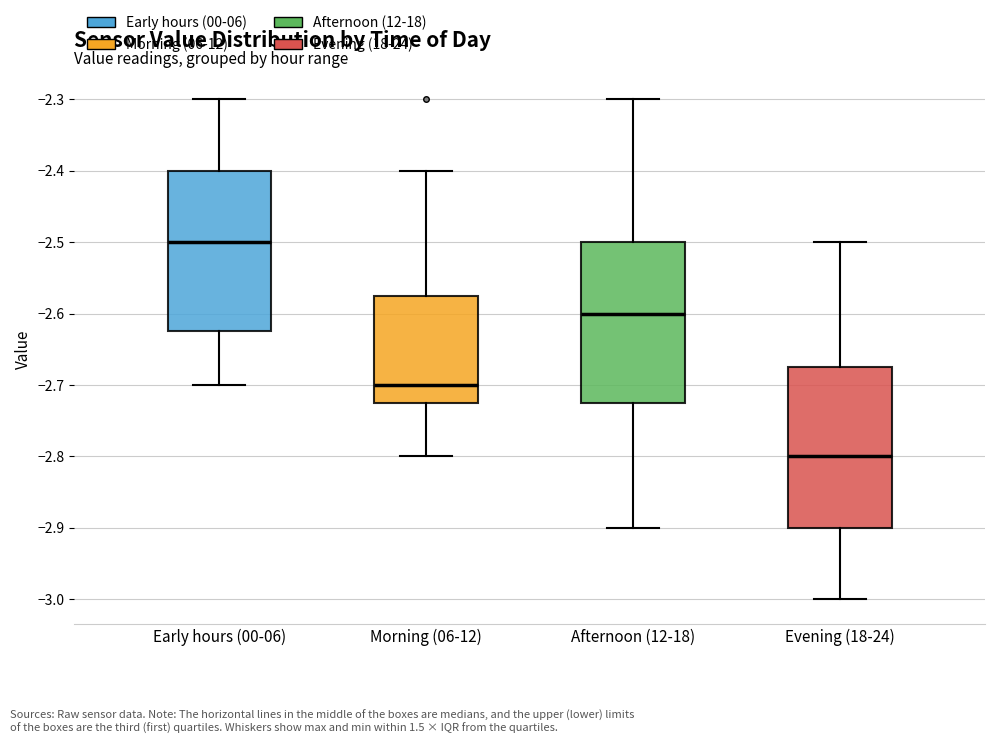

Where does the upper whisker of the box for Evening (18-24) end on the y-axis? The values are not printed on the chart, so give them approximately, as read against the axis.

-2.50